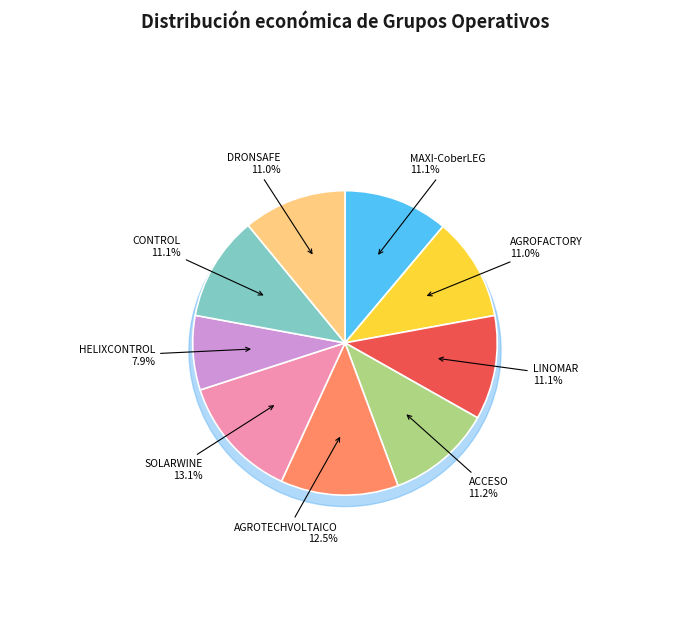

True or false: CONTROL accounts for 1% of the total.

False